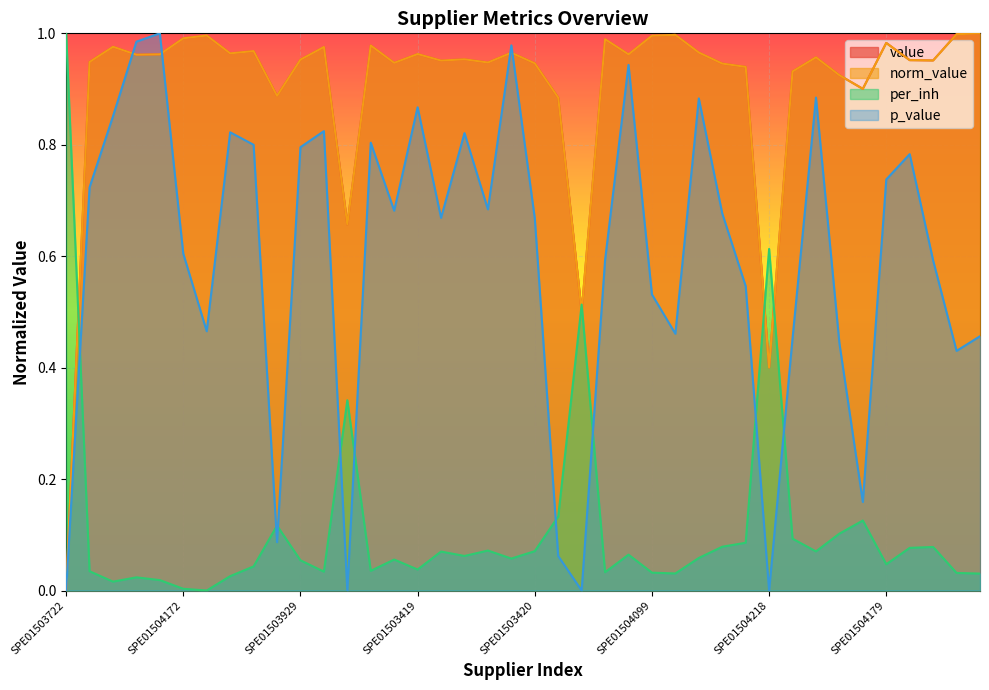

What is the difference between the second highest and minimum values in the p_value series?

1.0